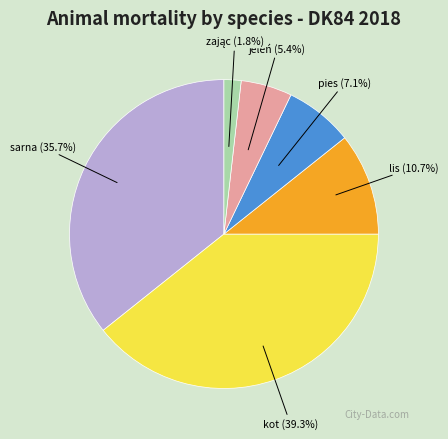

Which has a higher value, kot or pies?

kot